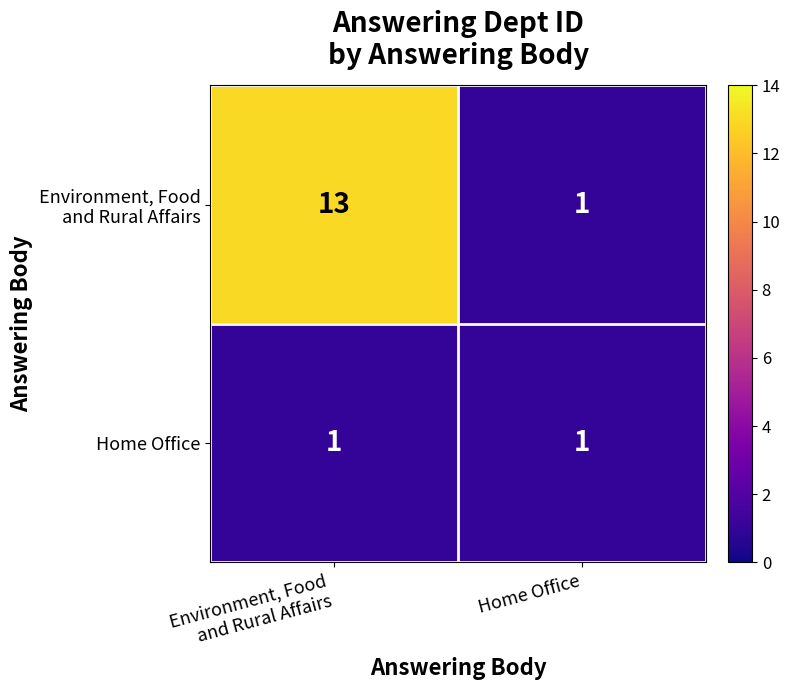

Is it true that Home Office equals 1 at Home Office?

True